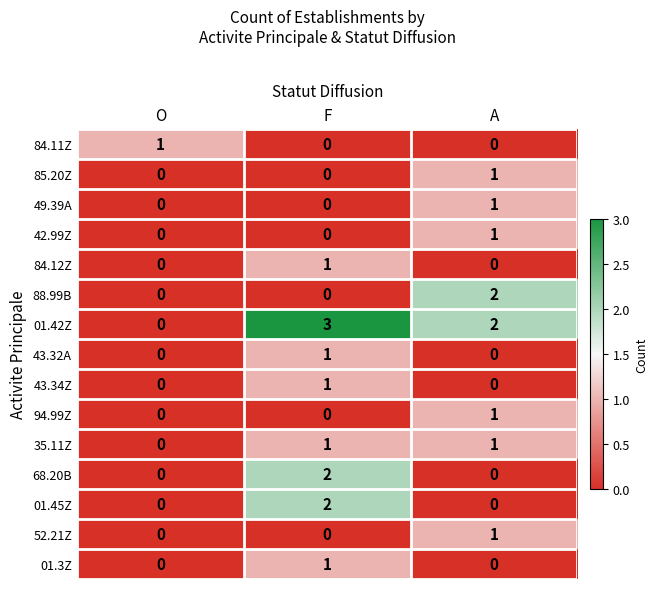

Is it true that 42.99Z equals 0 at F?

True